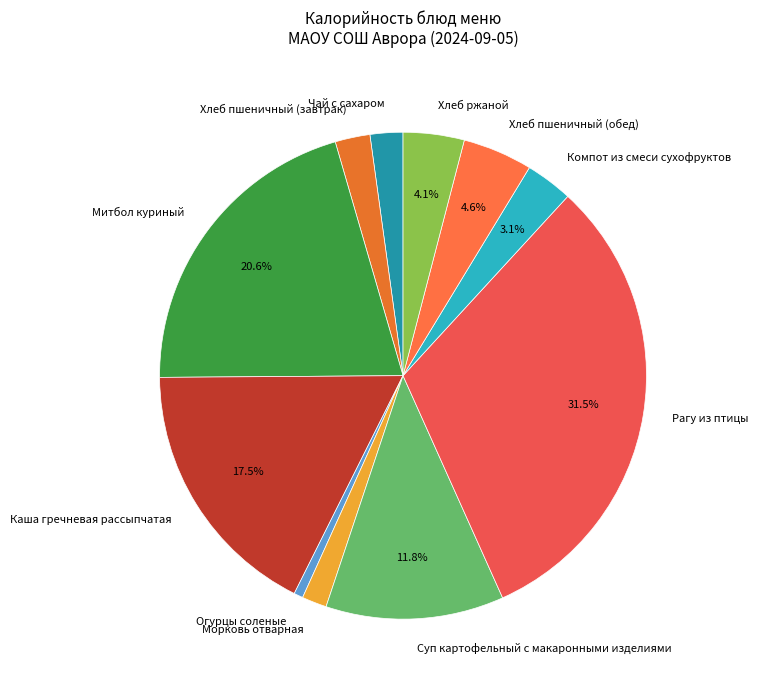

Is there any slice that represents more than half of the pie?

No